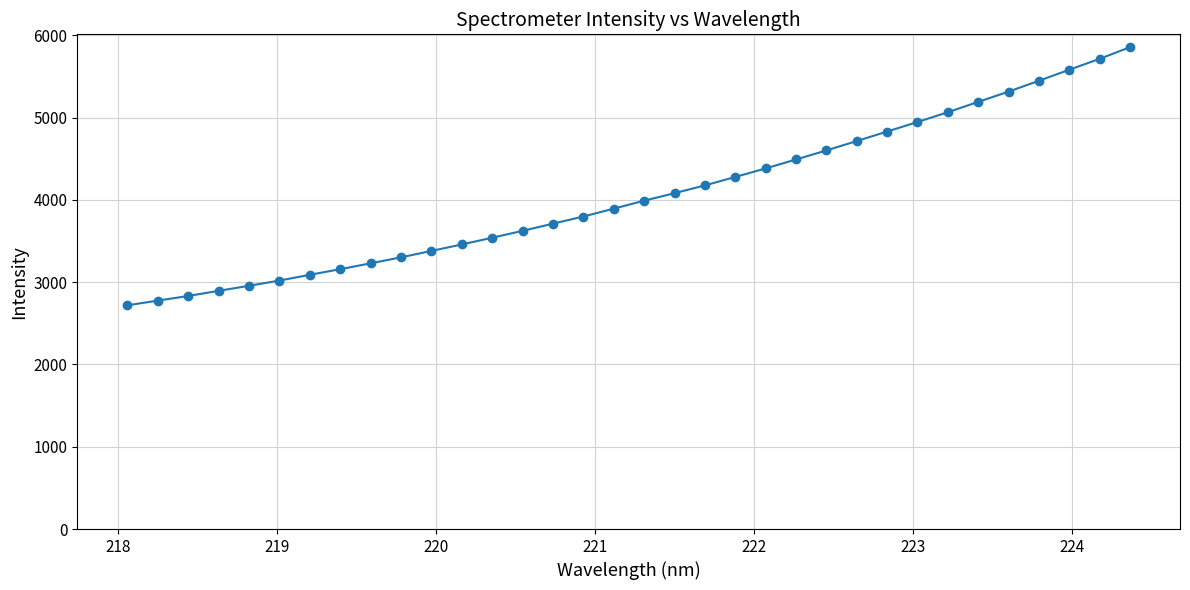

What is the sum of all values?

138079.7